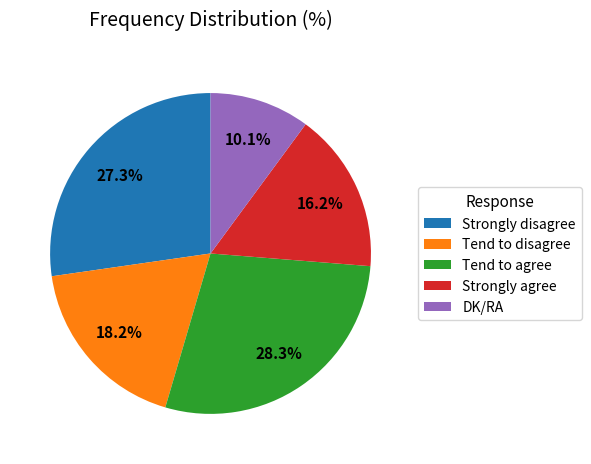

Which category has the biggest portion of the pie?

Tend to agree